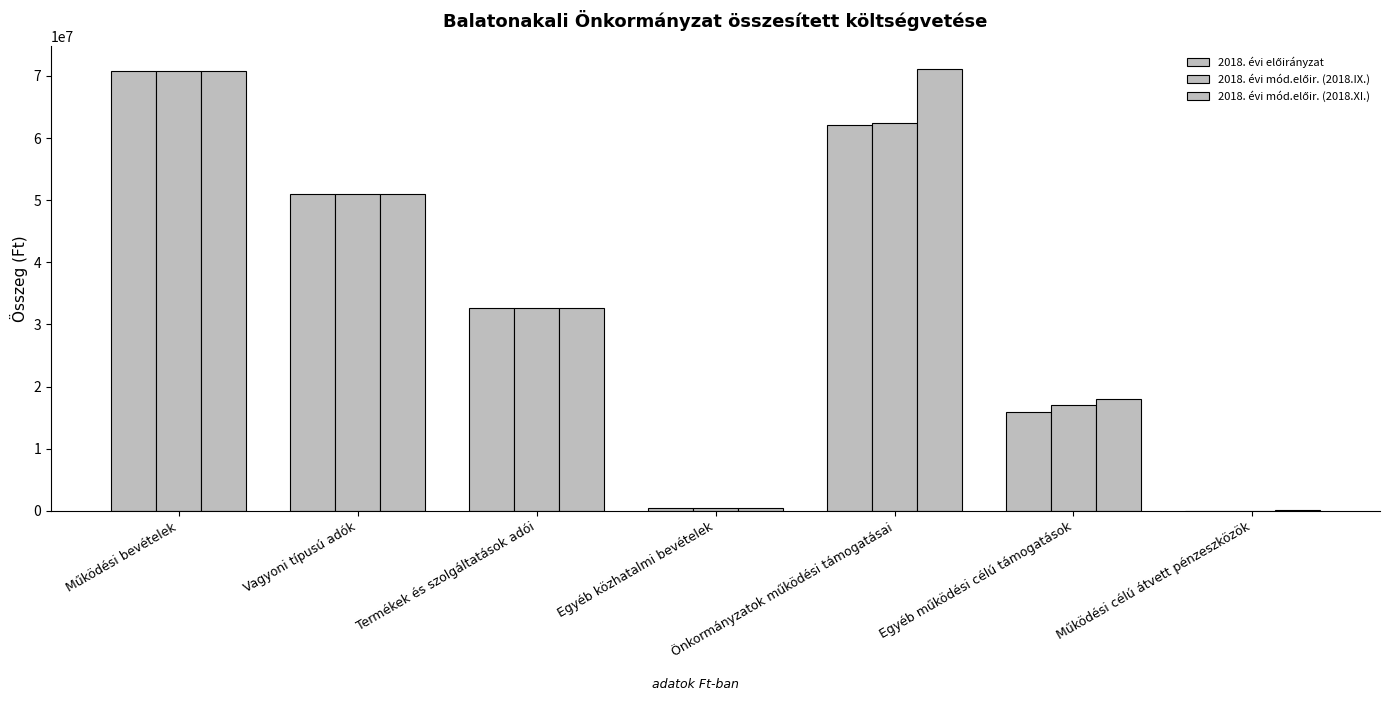

Between Egyéb közhatalmi bevételek and Vagyoni típusú adók, which is larger?

Vagyoni típusú adók